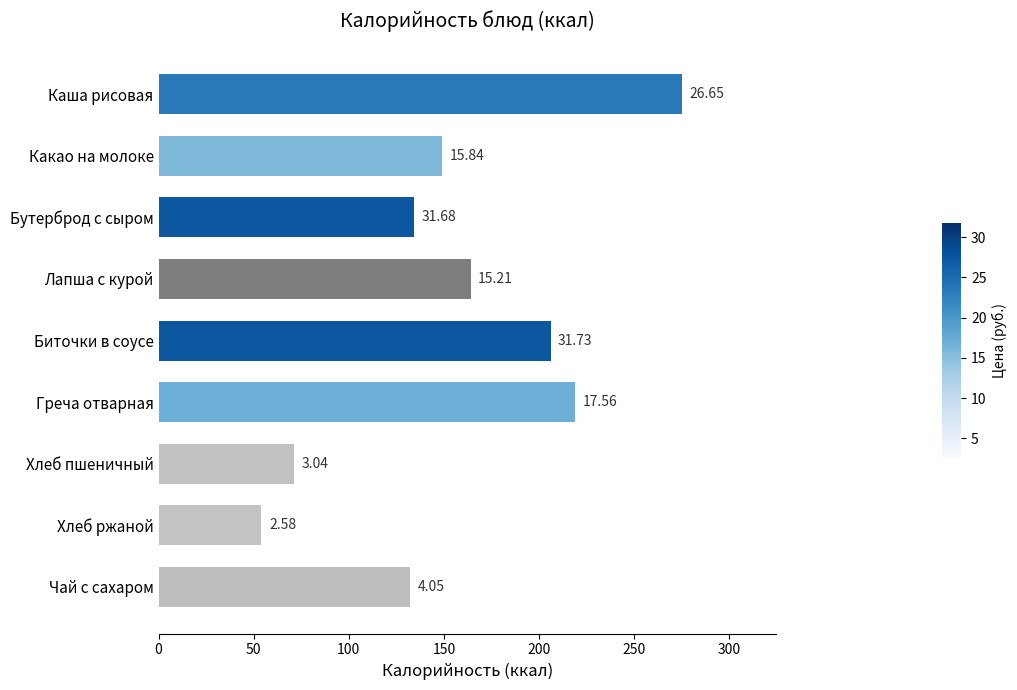

How many bars are there in total?

9